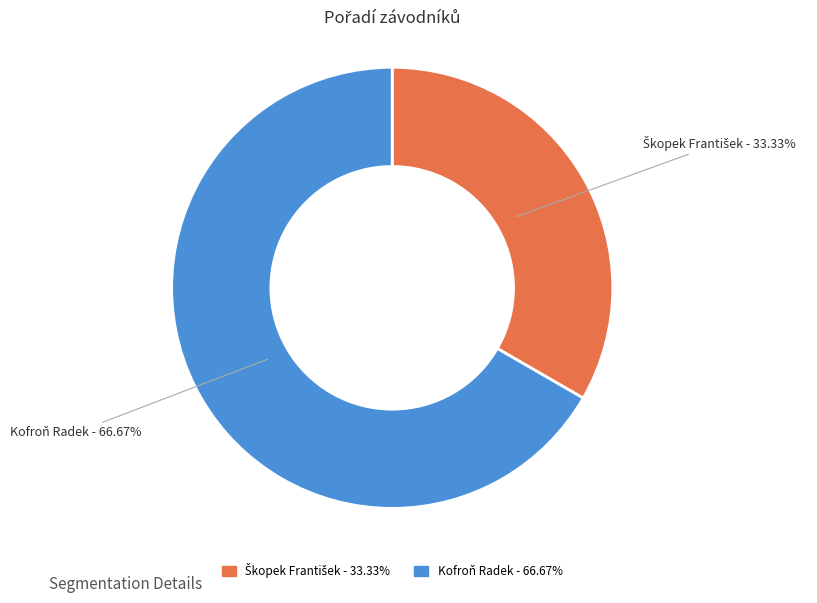

The Kofroň Radek slice represents 67% of the pie. True or false?

True